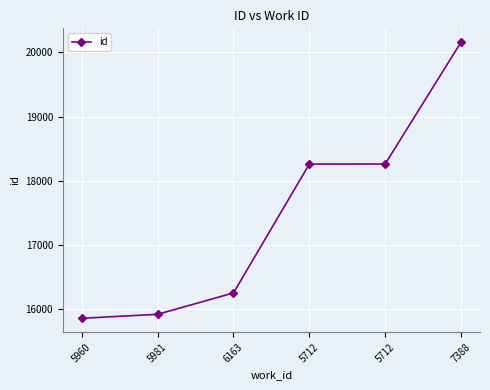

Count the number of data series in this chart.

1